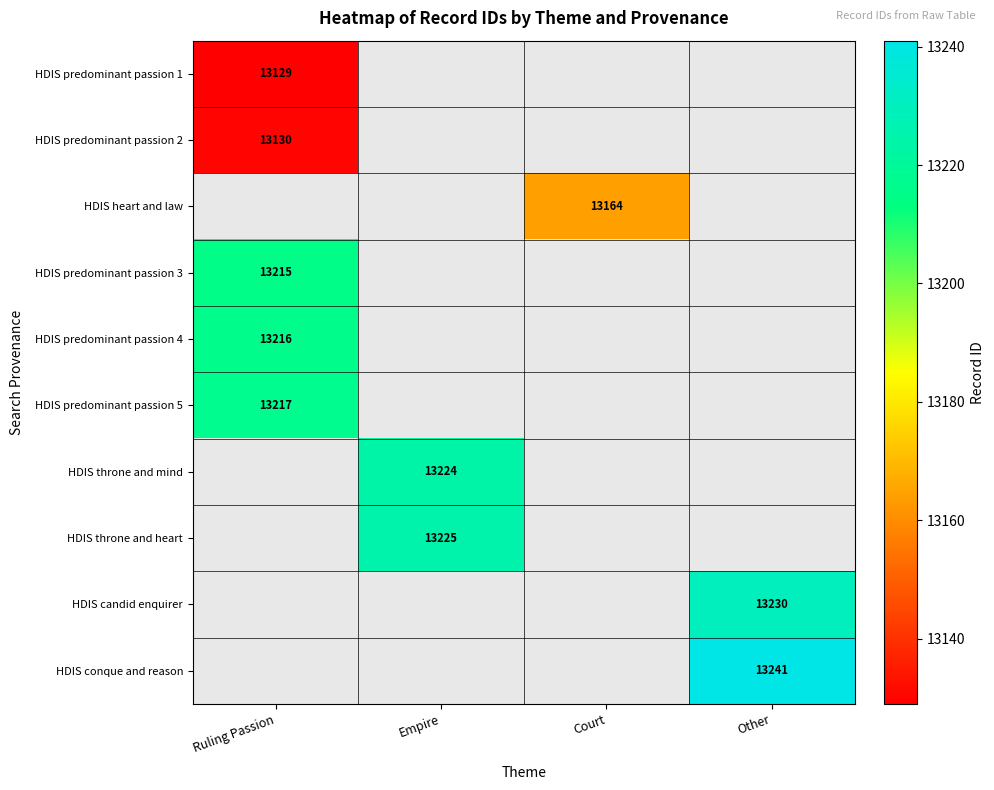

Is it true that HDIS candid enquirer equals 23266 at Other?

False